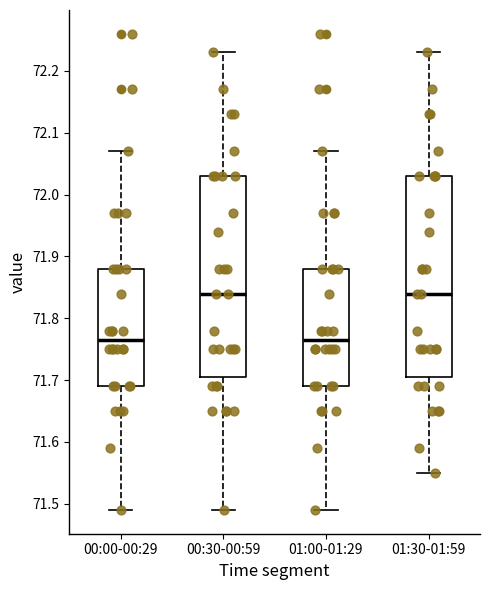

Reading left to right, read every box against the y-axis: the position of its median line, the range the box covers, and the ends of its whiskers. The values are not printed on the chart, so give them approximately, as read against the axis.

00:00-00:29: median 71.77, box 71.69 to 71.88, whiskers 71.49 to 72.07
00:30-00:59: median 71.84, box 71.71 to 72.03, whiskers 71.49 to 72.23
01:00-01:29: median 71.77, box 71.69 to 71.88, whiskers 71.49 to 72.07
01:30-01:59: median 71.84, box 71.71 to 72.03, whiskers 71.55 to 72.23